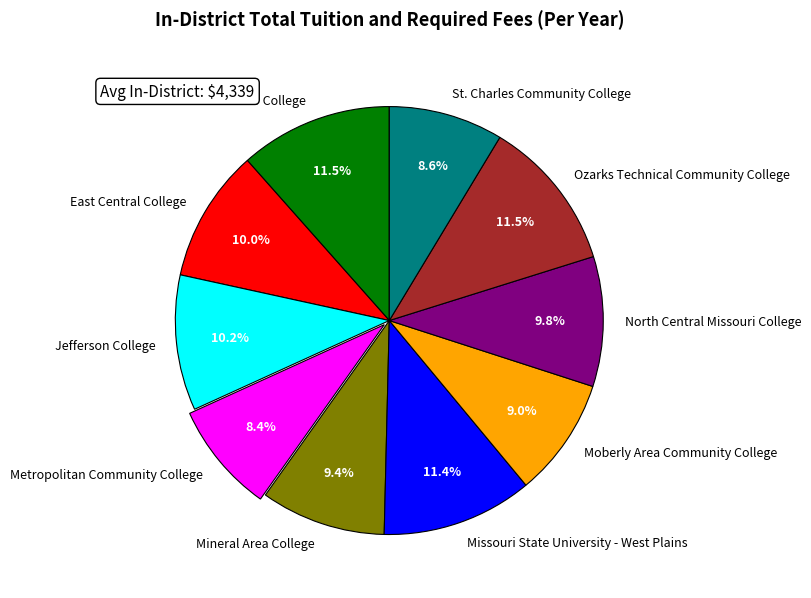

Is there a majority slice in this chart?

No